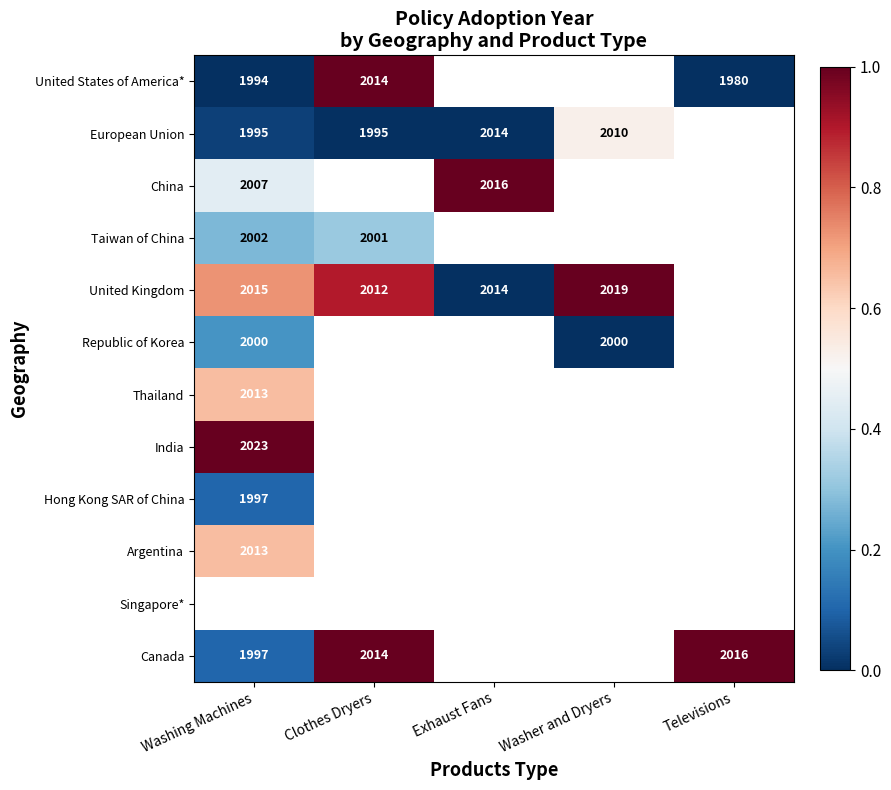

Is it true that European Union equals 1995 at Clothes Dryers?

True